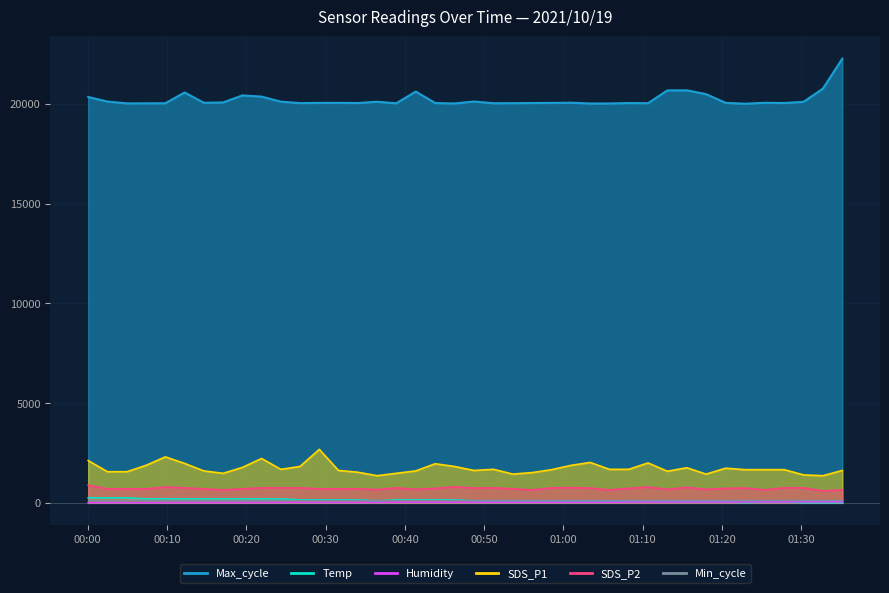

Reading left to right, extract all data points from this chart.

SDS_P1: 2120.0	1560.0	1560.0	1880.0	2304.0	1976.0	1600.0	1480.0	1776.0	2224.0	1680.0	1824.0	2680.0	1624.0	1536.0	1360.0	1480.0	1600.0	1960.0	1824.0	1624.0	1680.0	1440.0	1520.0	1664.0	1880.0	2024.0	1680.0	1680.0	2000.0	1584.0	1760.0	1440.0	1736.0	1664.0	1664.0	1664.0	1400.0	1360.0	1624.0
SDS_P2: 885.0	700.0	700.0	700.0	790.0	750.0	700.0	650.0	700.0	750.0	750.0	750.0	700.0	700.0	700.0	665.0	750.0	675.0	725.0	800.0	740.0	750.0	700.0	650.0	750.0	760.0	740.0	650.0	725.0	790.0	675.0	775.0	675.0	725.0	740.0	650.0	750.0	750.0	600.0	650.0
Temp: 250.0	250.0	250.0	200.0	200.0	200.0	200.0	200.0	200.0	200.0	200.0	150.0	150.0	150.0	150.0	100.0	150.0	150.0	150.0	150.0	100.0	100.0	100.0	100.0	100.0	50.0	50.0	50.0	50.0	100.0	50.0	50.0	50.0	50.0	0.0	50.0	50.0	0.0	0.0	0.0
Humidity: 0.0	10.0	10.0	0.0	10.0	10.0	10.0	10.0	10.0	10.0	20.0	20.0	20.0	20.0	20.0	20.0	30.0	30.0	30.0	30.0	30.0	30.0	30.0	30.0	30.0	30.0	30.0	30.0	40.0	40.0	40.0	40.0	40.0	40.0	40.0	50.0	50.0	50.0	50.0	50.0
Max_cycle: 20354.0	20121.0	20031.0	20034.0	20037.0	20579.0	20062.0	20077.0	20431.0	20371.0	20117.0	20046.0	20056.0	20058.0	20049.0	20114.0	20035.0	20624.0	20049.0	20027.0	20125.0	20038.0	20042.0	20050.0	20054.0	20065.0	20026.0	20027.0	20049.0	20041.0	20682.0	20687.0	20494.0	20057.0	20015.0	20061.0	20049.0	20109.0	20769.0	22275.0